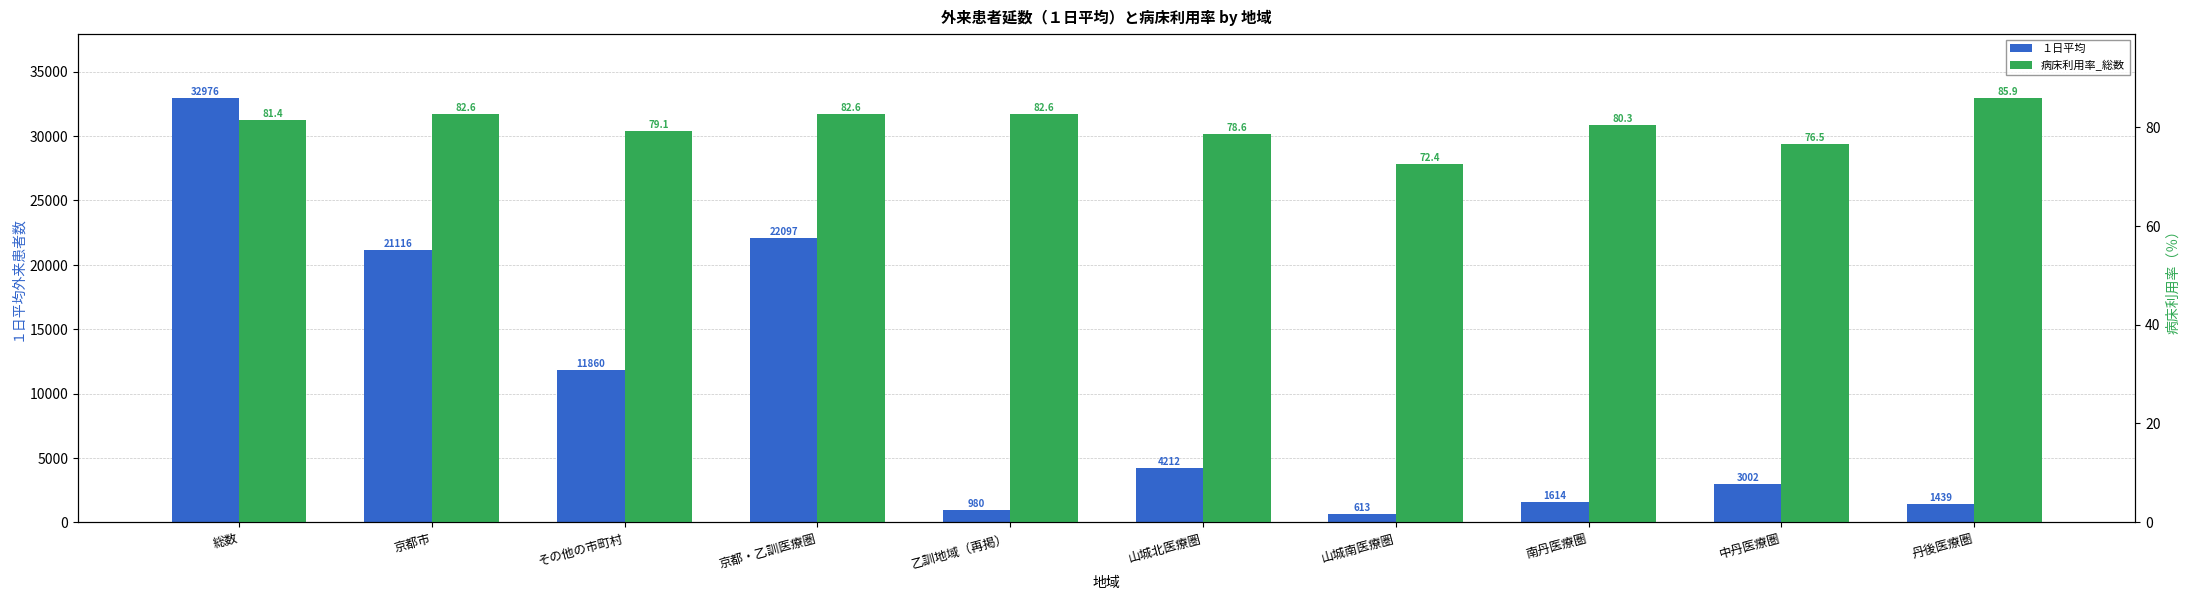

At which label is １日平均 closest to 16794?

京都市